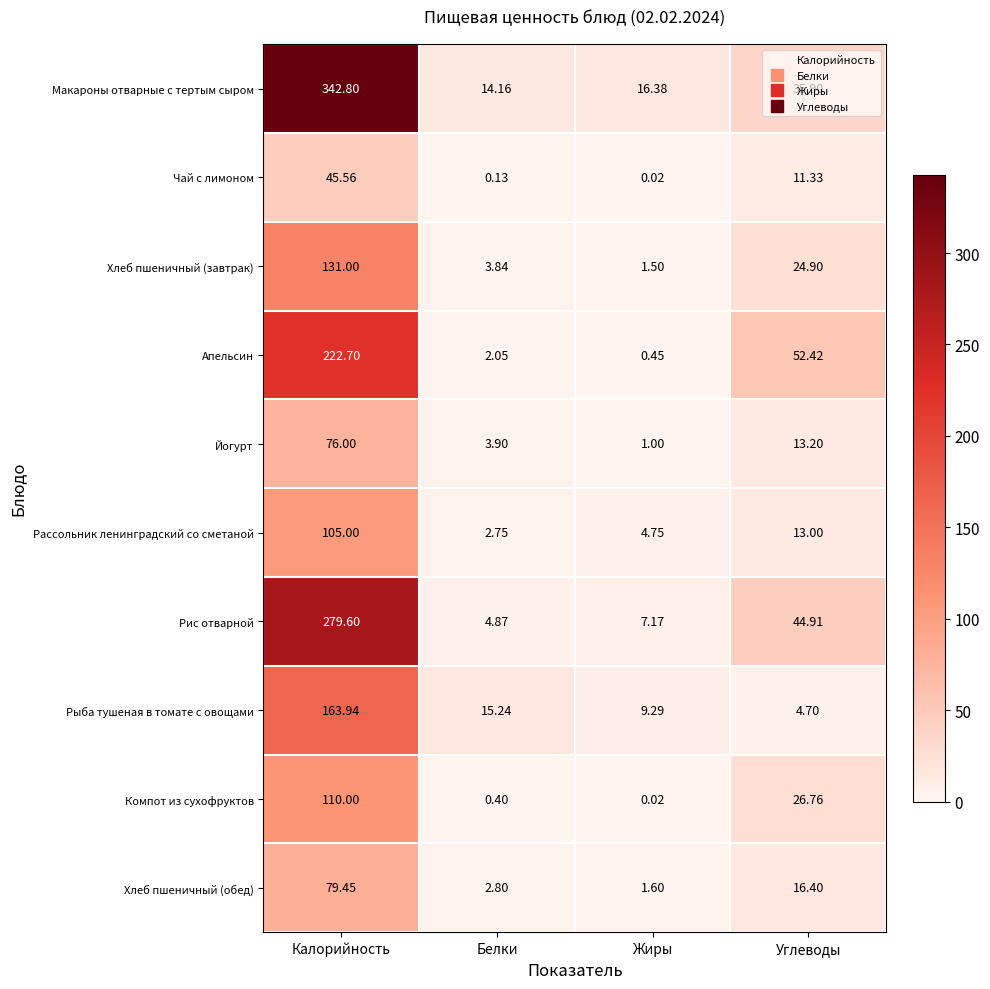

List the series in order of their peak value, highest first.

Макароны отварные с тертым сыром, Рис отварной, Апельсин, Рыба тушеная в томате с овощами, Хлеб пшеничный (завтрак), Компот из сухофруктов, Рассольник ленинградский со сметаной, Хлеб пшеничный (обед), Йогурт, Чай с лимоном